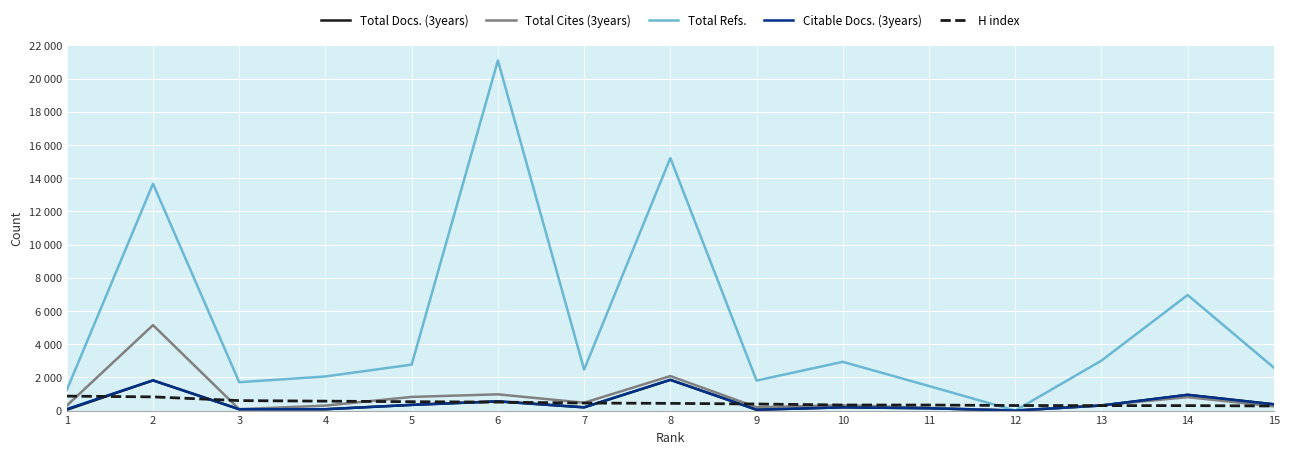

Which series has the largest total across all categories?

Total Refs.